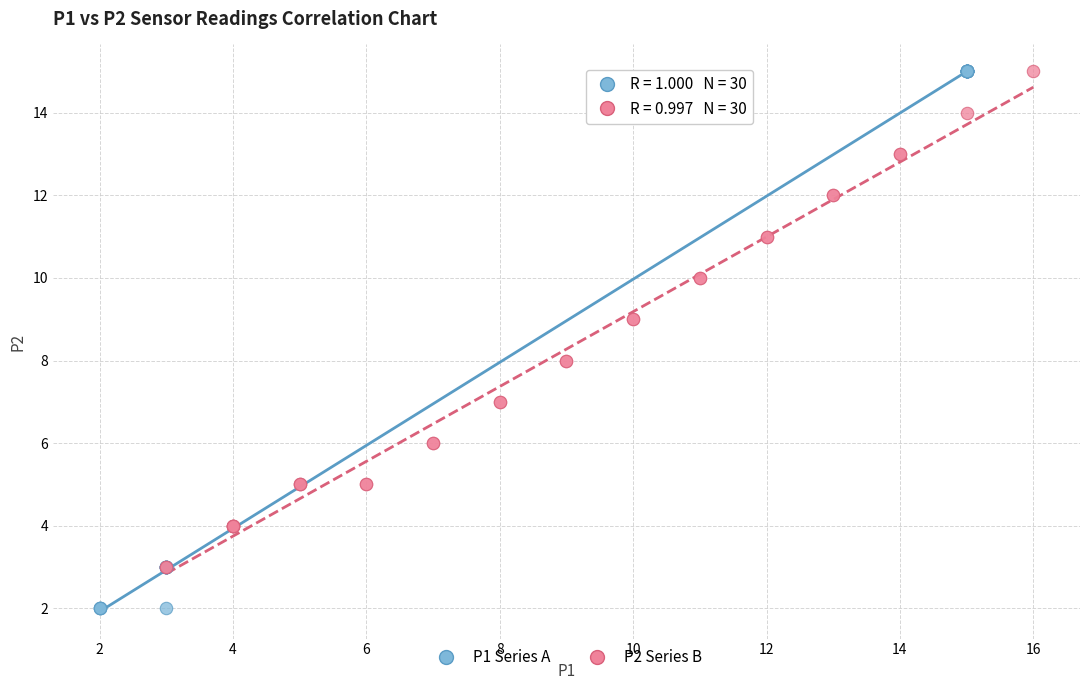

Which series contains the lowest Y value?

P1 Series A